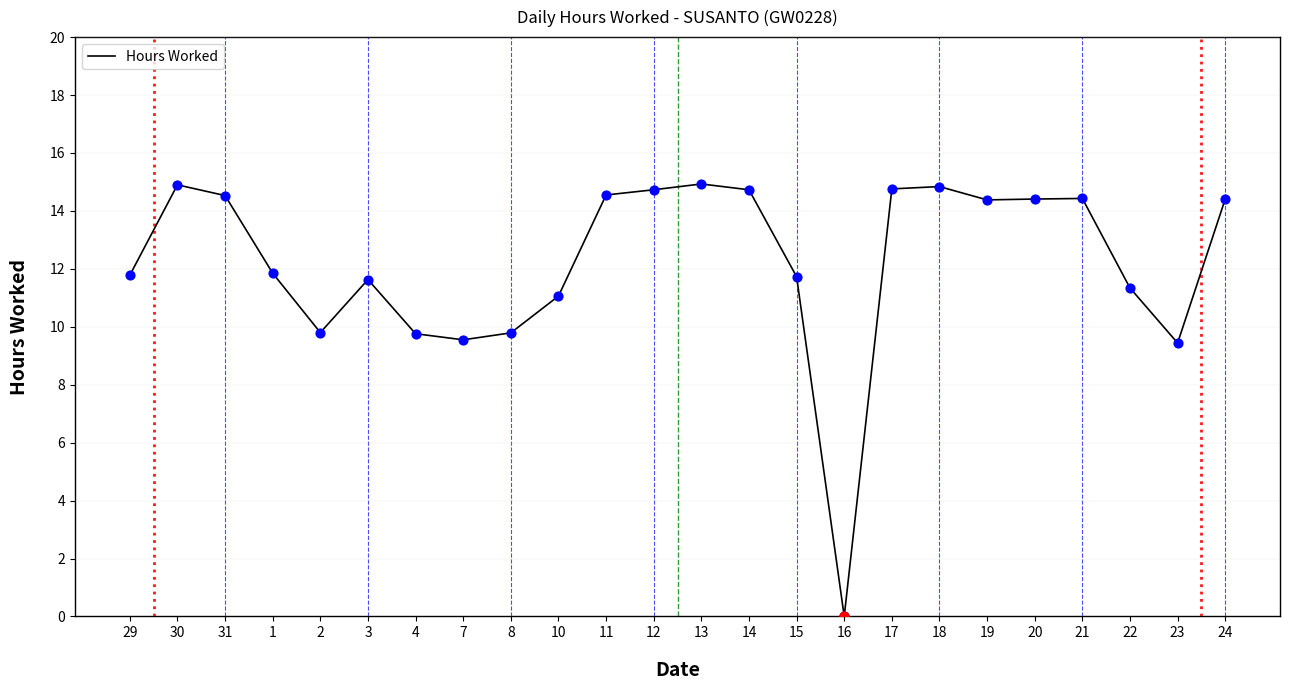

Which has a higher value, 17 or 16?

17